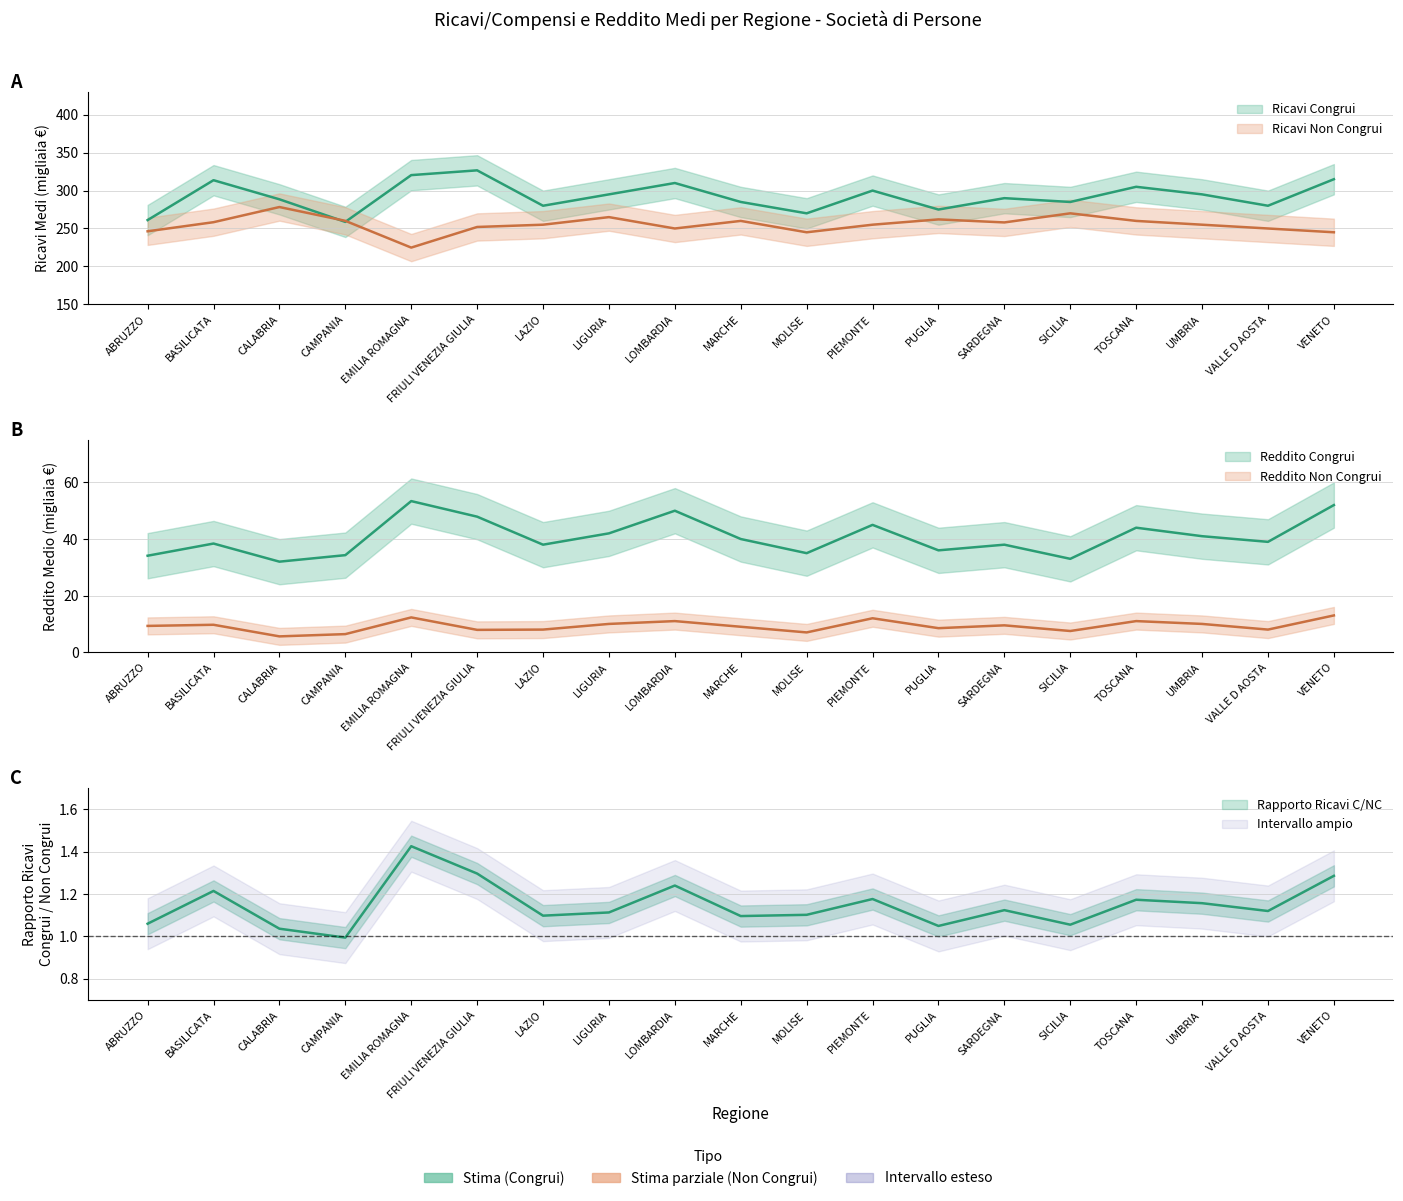

Where is Ricavi Congrui nearest to the value 292?

SARDEGNA